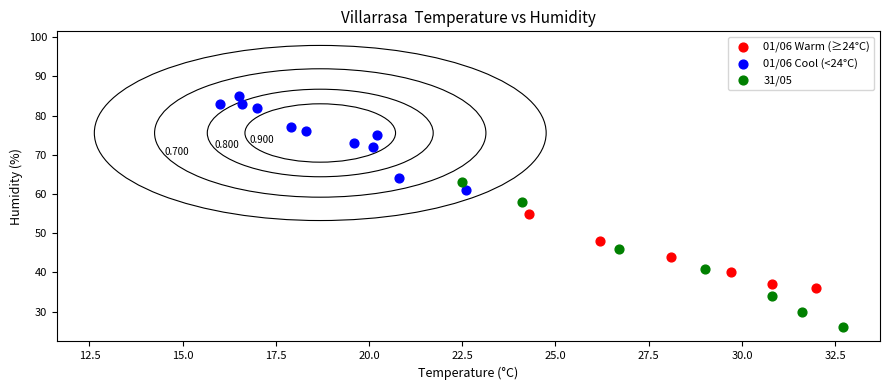

What are all the series names shown in the legend?

01/06 Warm (≥24°C), 01/06 Cool (<24°C), 31/05